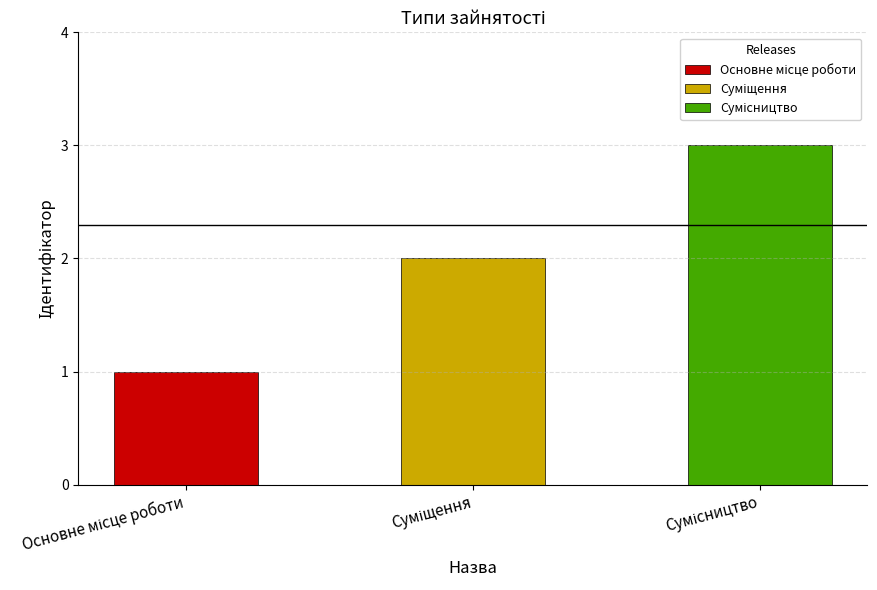

Reading left to right, what are all the values shown in this chart?

Основне місце роботи=1	Суміщення=2	Сумісництво=3